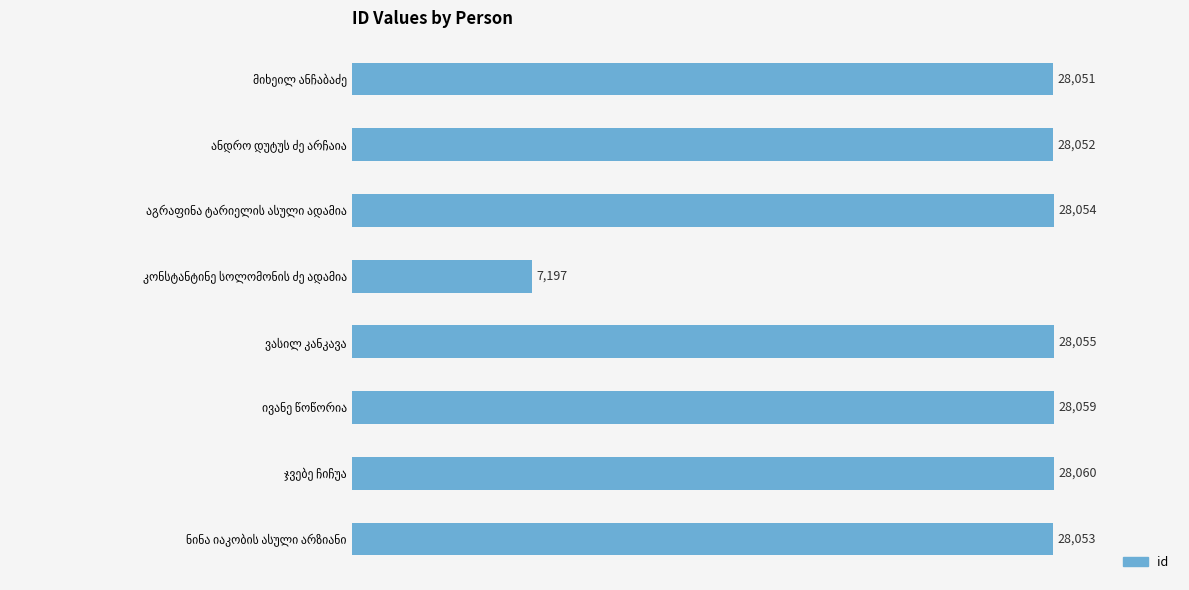

What is the smallest value displayed?

7197